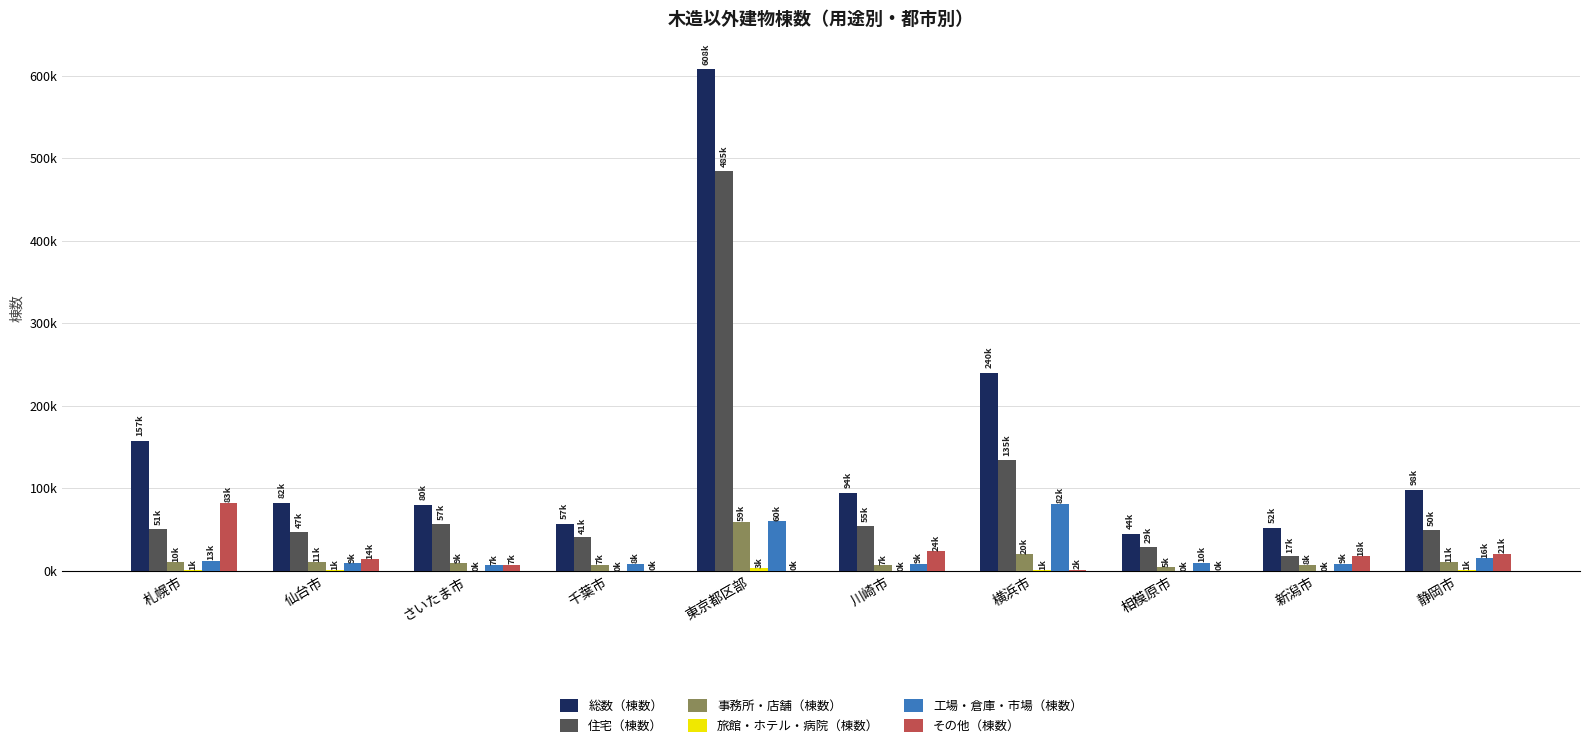

Between 東京都区部 and 新潟市, which series saw the biggest shift?

総数（棟数）